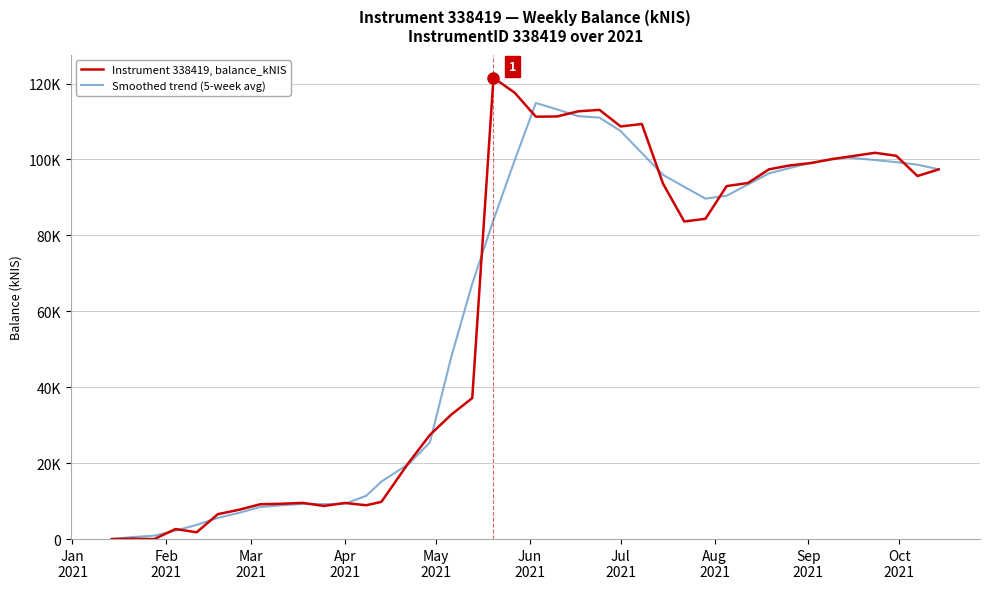

What are all the series names shown in the legend?

Instrument 338419, balance_kNIS, Smoothed trend (5-week avg)